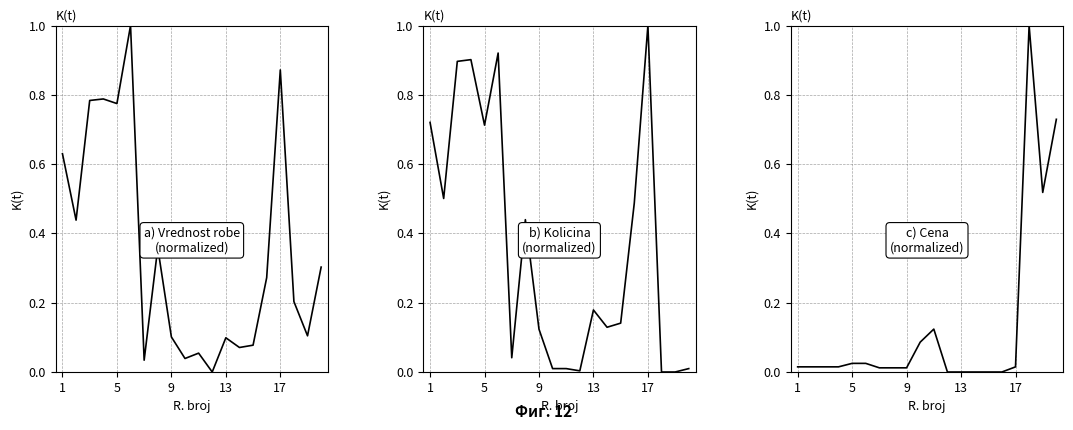

How many distinct data groups are displayed?

3